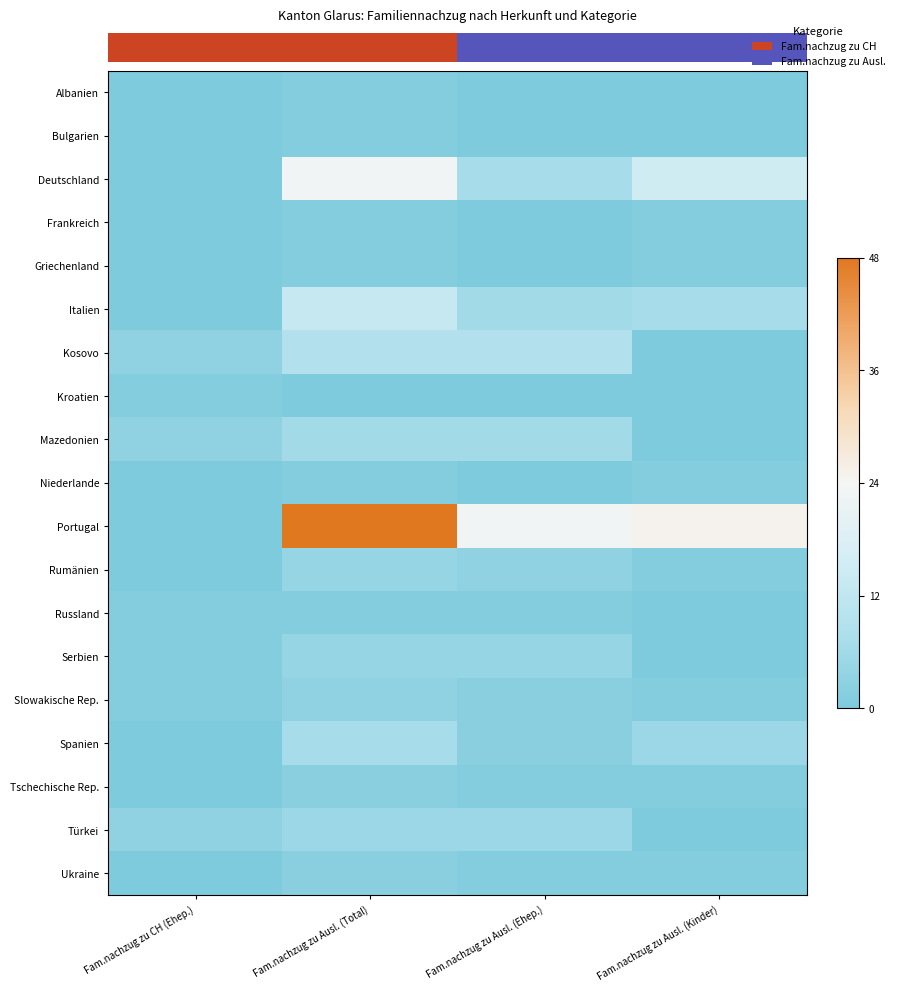

Which category has the lowest value across all series?

Fam.nachzug zu CH (Ehep.)